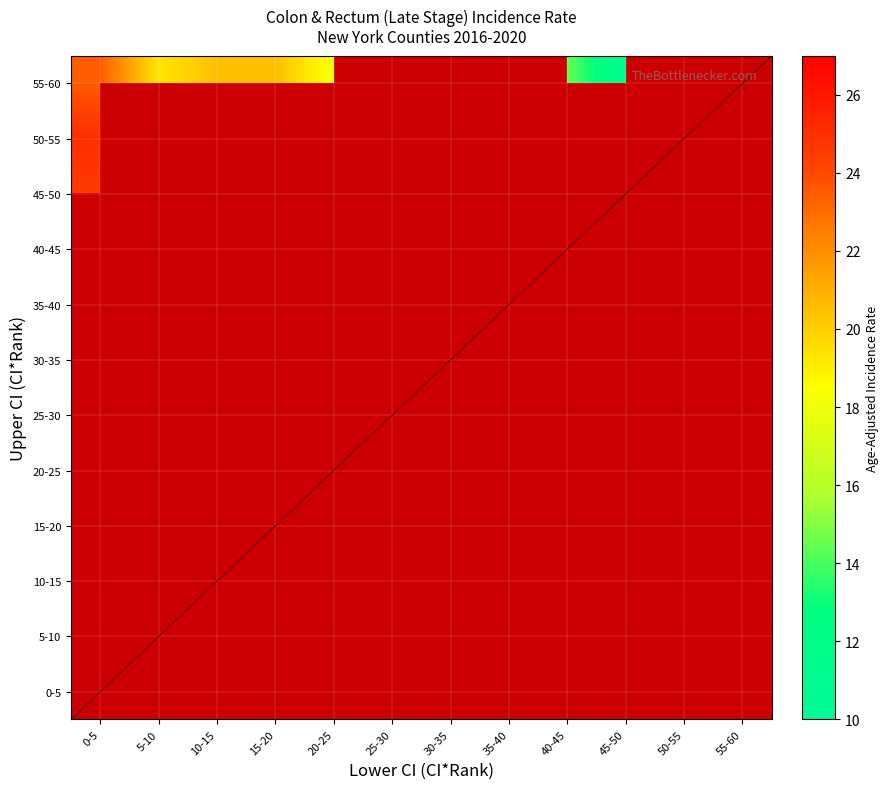

List the series in order of their peak value, lowest first.

55-60, 0-5, 5-10, 10-15, 15-20, 20-25, 25-30, 30-35, 35-40, 40-45, 45-50, 50-55